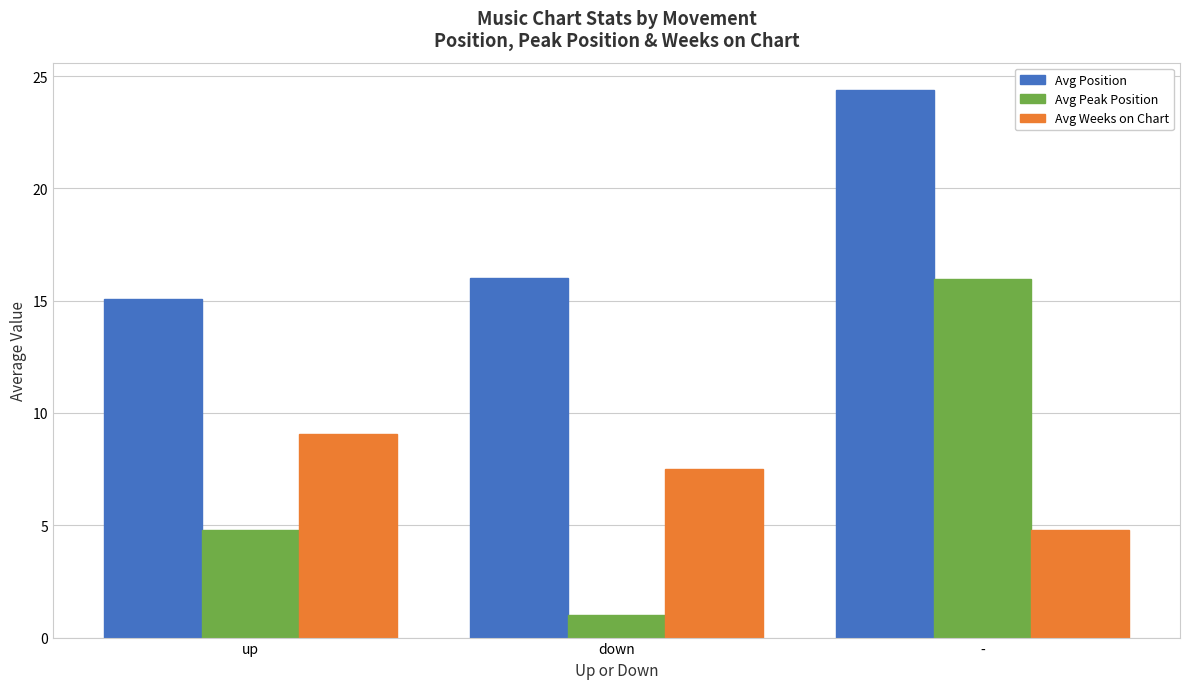

What are all the series names shown in the legend?

Avg Position, Avg Peak Position, Avg Weeks on Chart